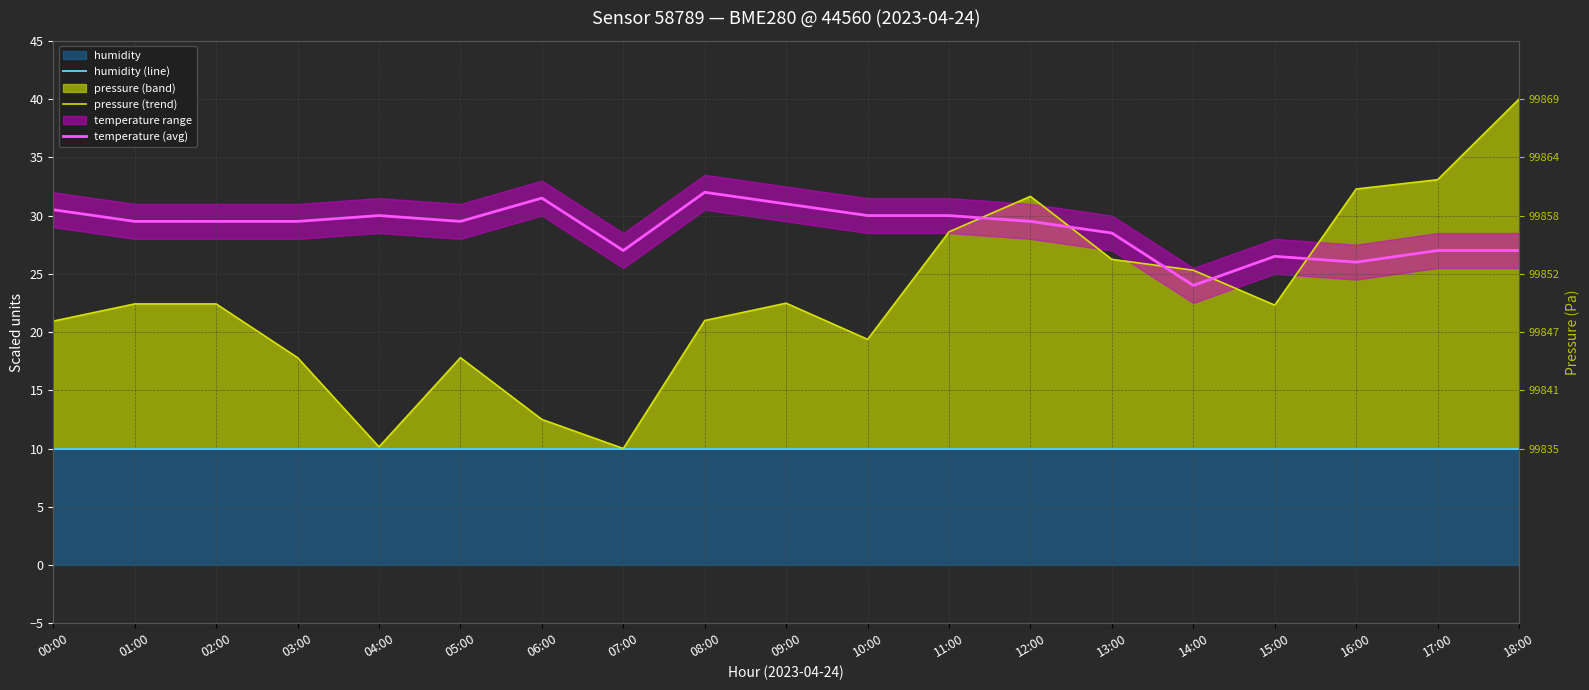

The value of pressure (trend) at 02:00 is 13.9. True or false?

False